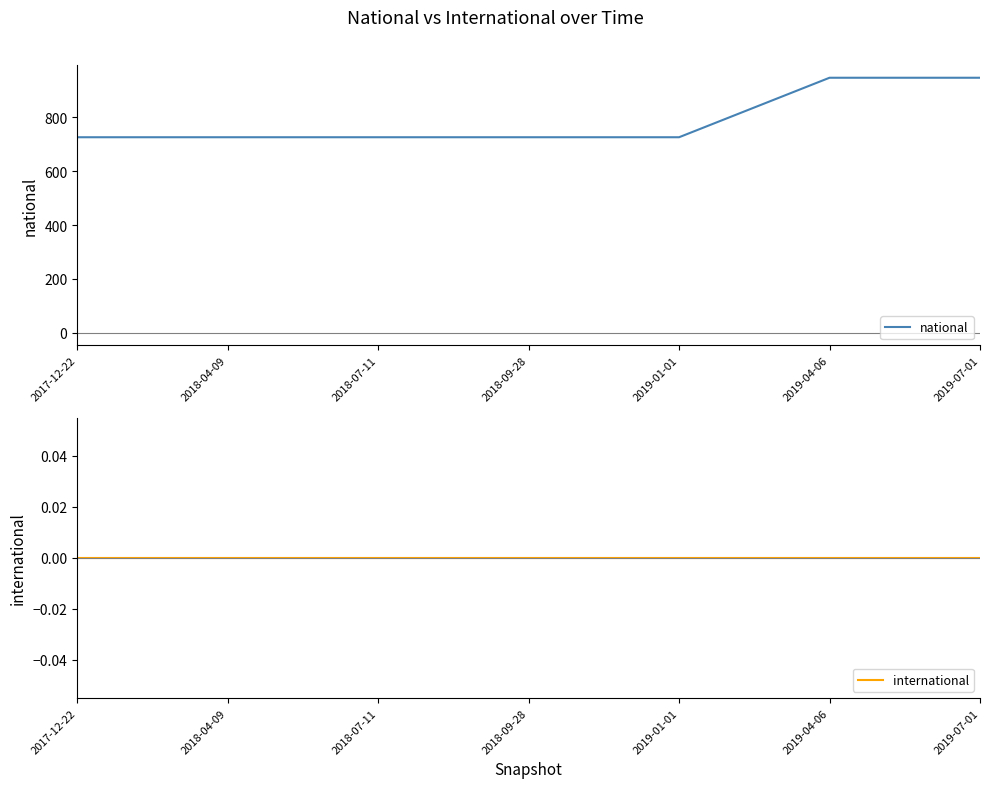

At which category is the sum across all series the highest?

2019-04-06